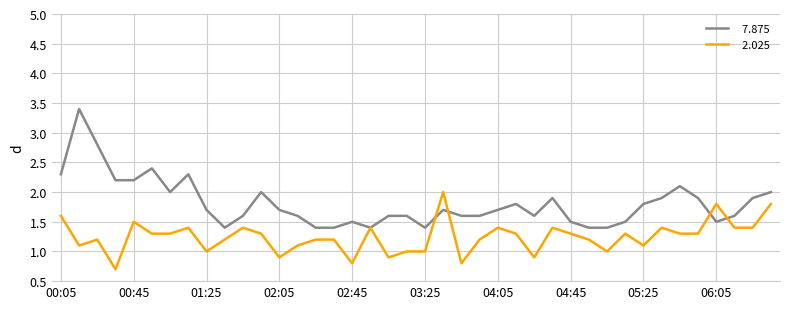

What is the greatest value displayed?

3.4